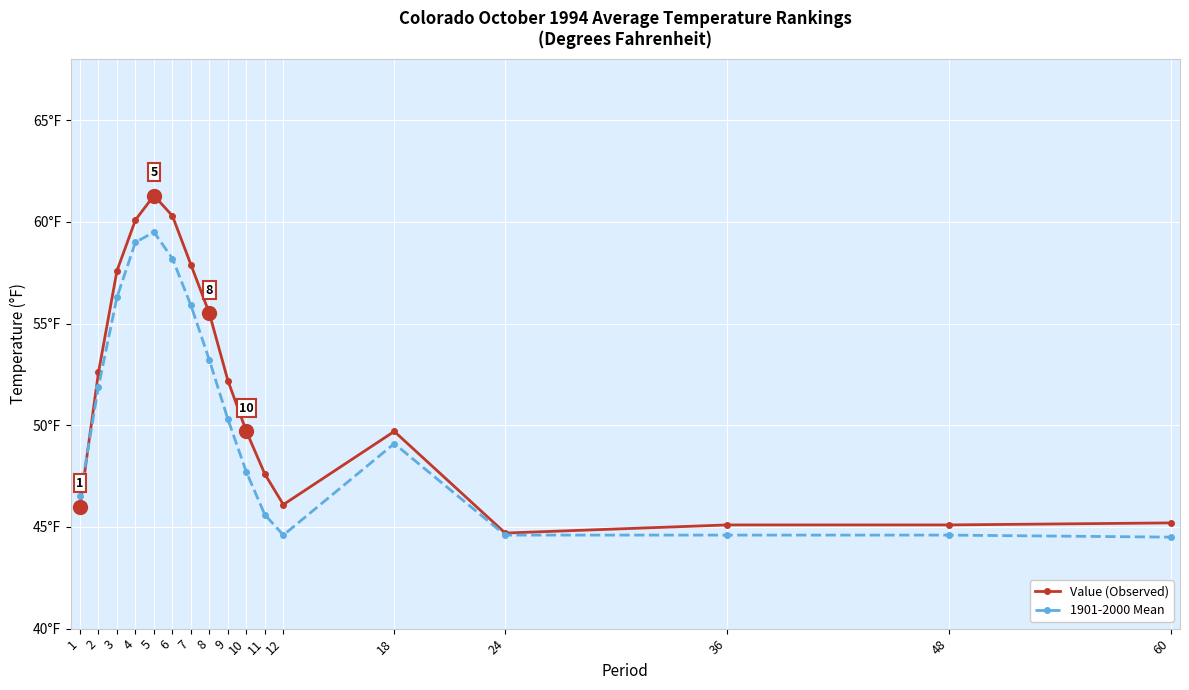

Which series has the largest total across all categories?

Value (Observed)